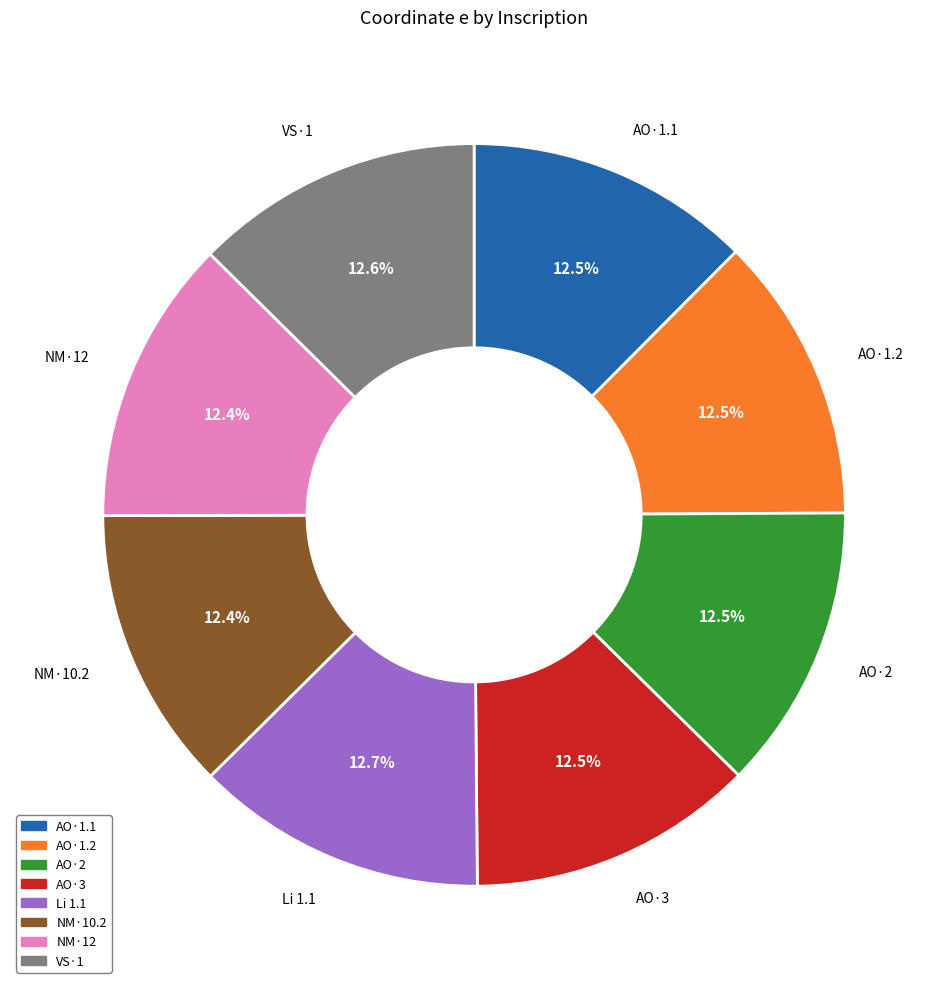

Does any single category account for the majority?

No